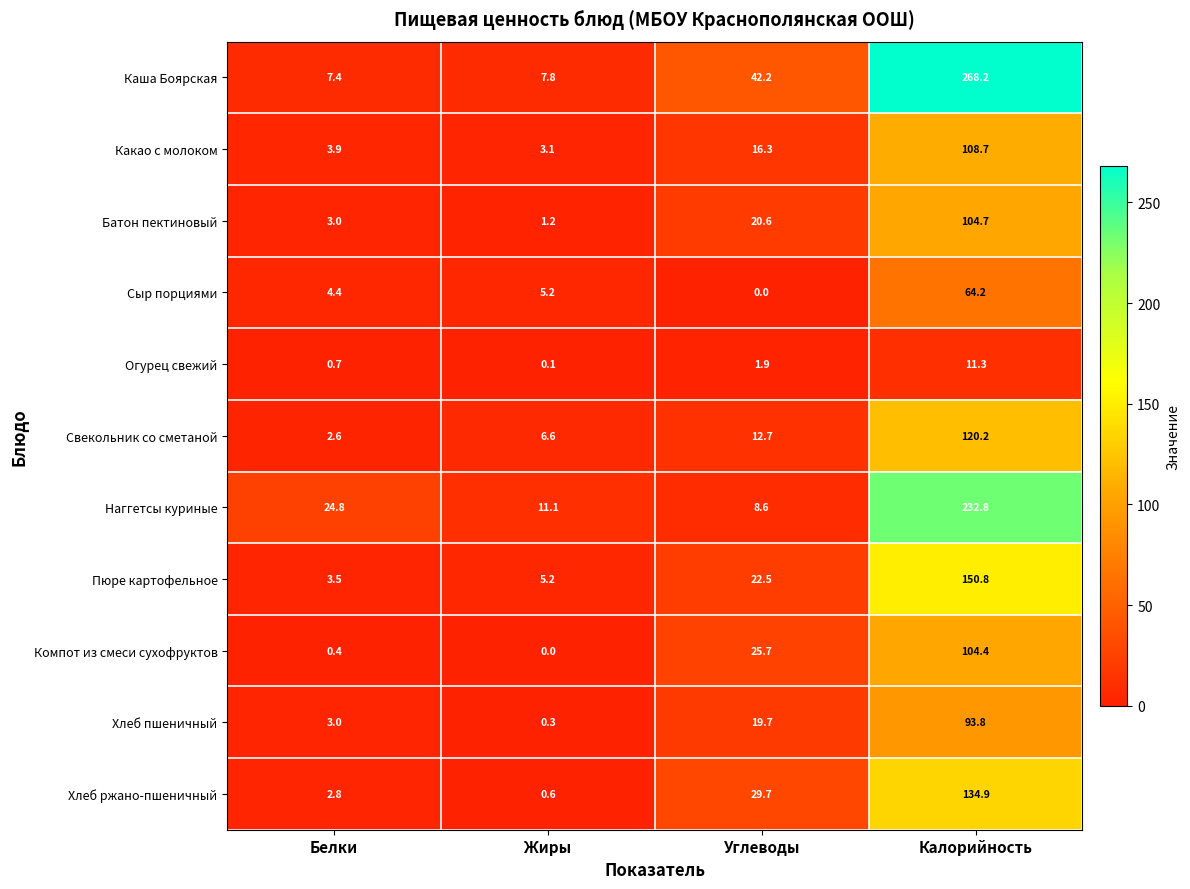

Is the value of Хлеб ржано-пшеничный at Жиры greater than the value of Батон пектиновый at Калорийность?

No